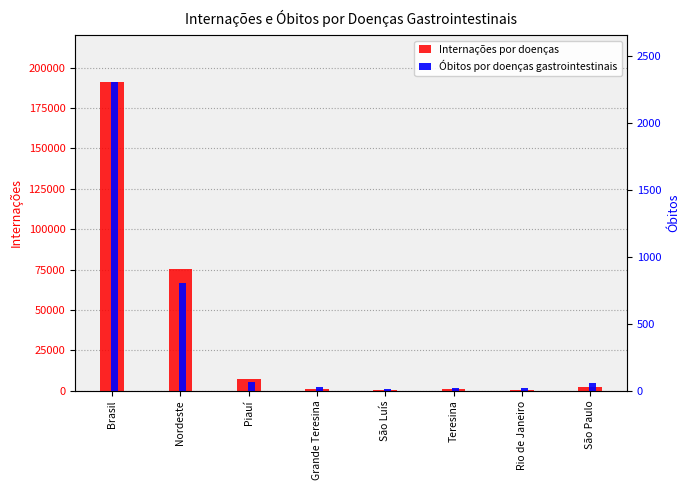

How many distinct data groups are displayed?

2